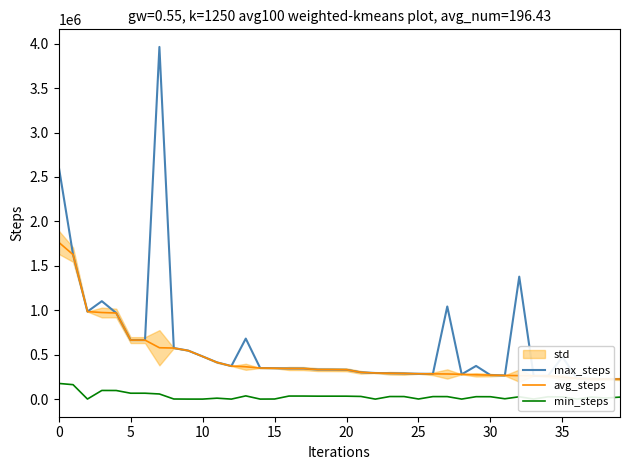

What is the highest value of the max_steps series?

3962852.2